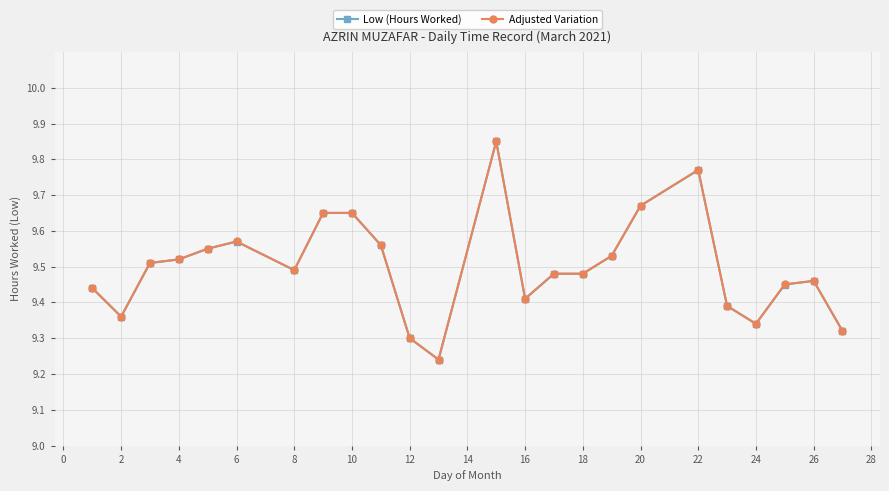

How many Adjusted Variation values are between 9 and 10?

24